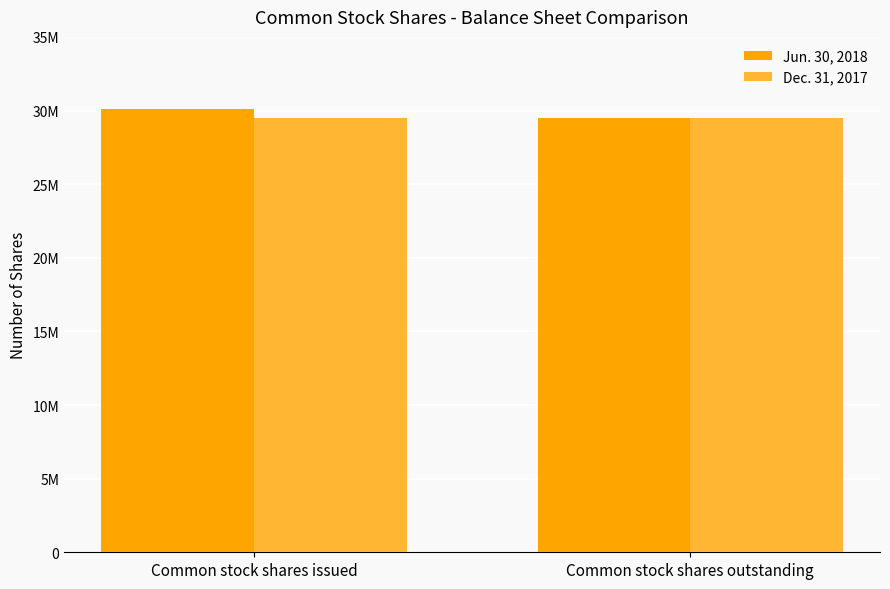

Are the bars grouped side by side (vs. stacked)?

Yes